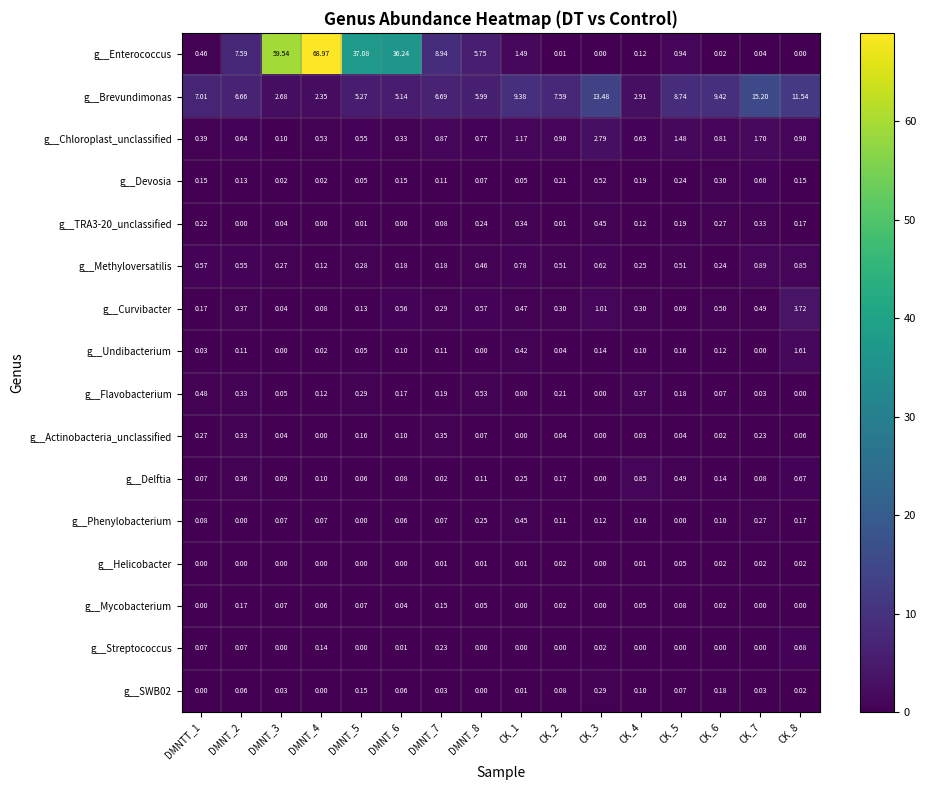

Which series has the largest total across all categories?

g__Enterococcus